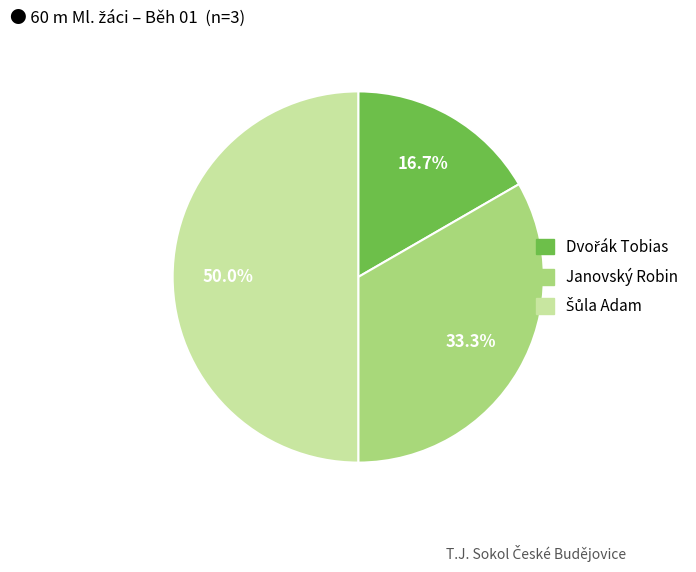

Does Janovský Robin represent more than half of the total?

No